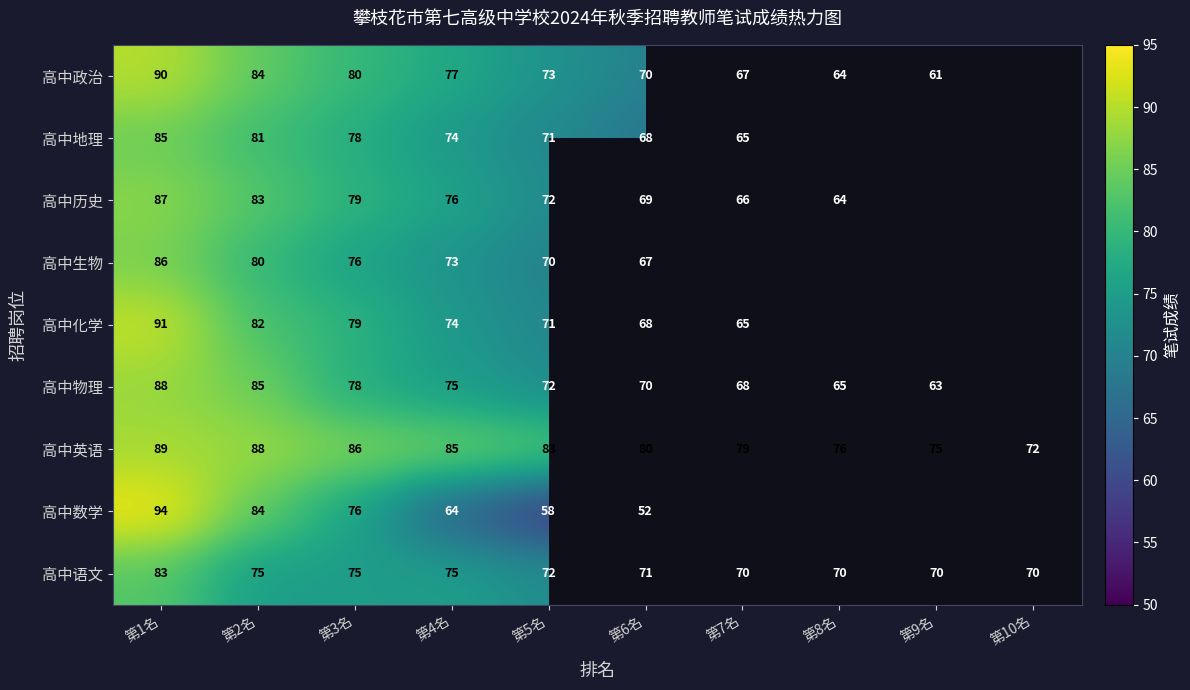

Is it true that 高中物理 equals 25.3 at 第7名?

False